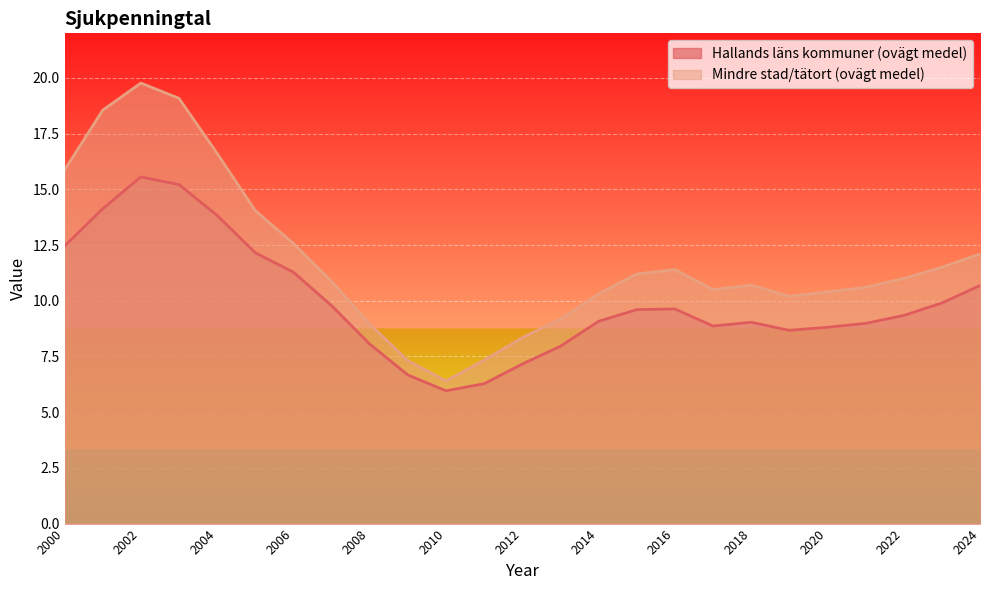

At how many categories does at least one series exceed 16?

4